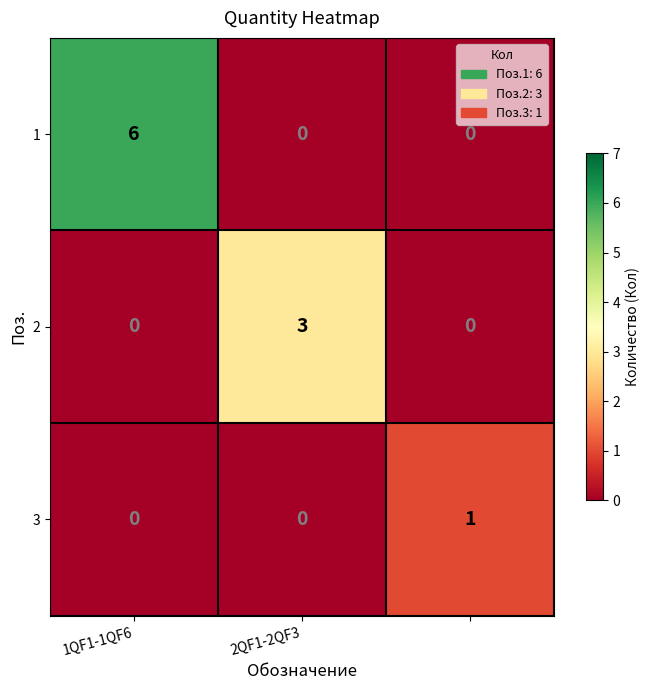

How many series are shown in this chart?

3